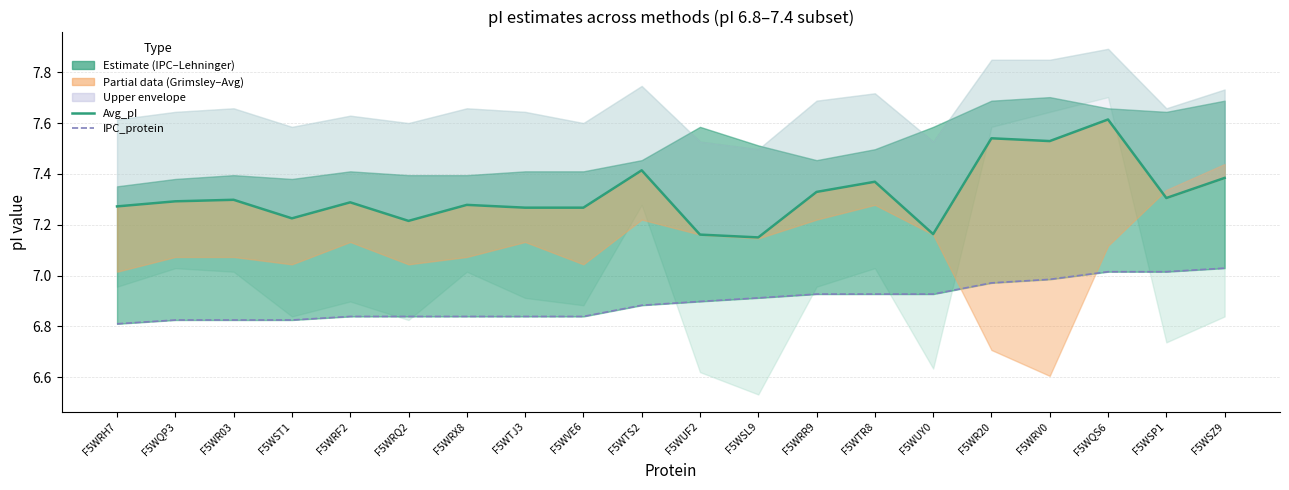

What is the label of the 18th point from the right?

F5WR03